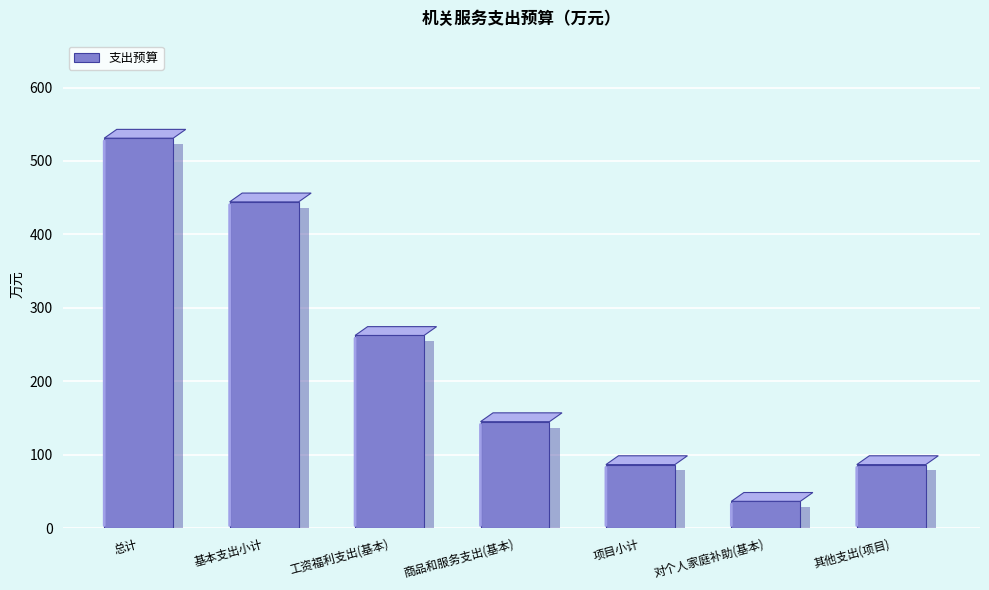

Approximately how many times larger is the value at 其他支出(项目) compared to 工资福利支出(基本)?

0.3